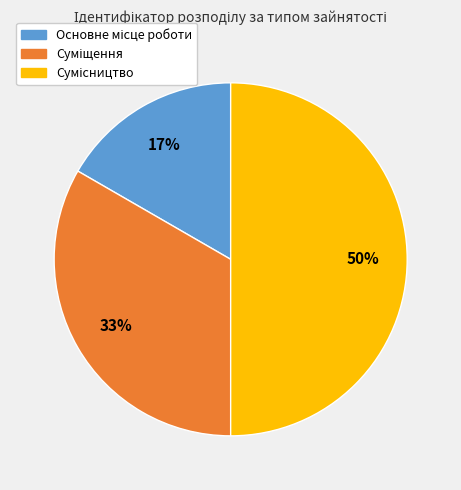

How many slices are in this pie chart?

3